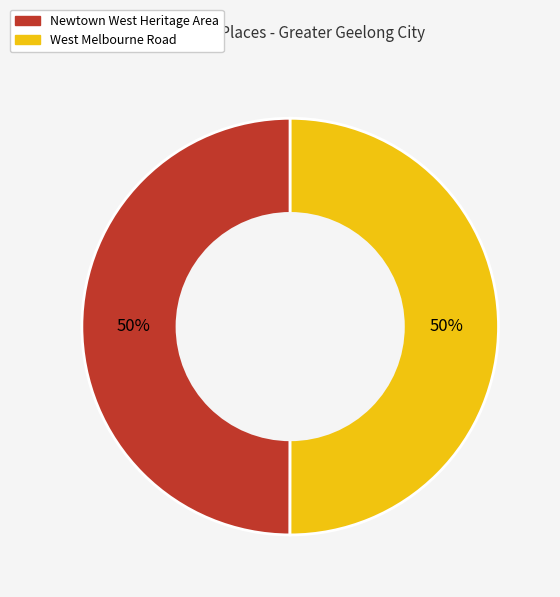

True or false: West Melbourne Road accounts for 50% of the total.

True